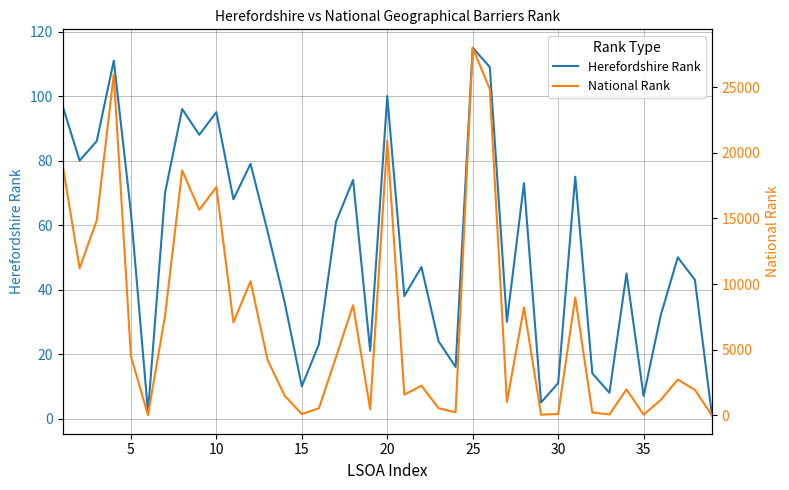

True or false: Herefordshire Rank and National Rank intersect in this chart.

False